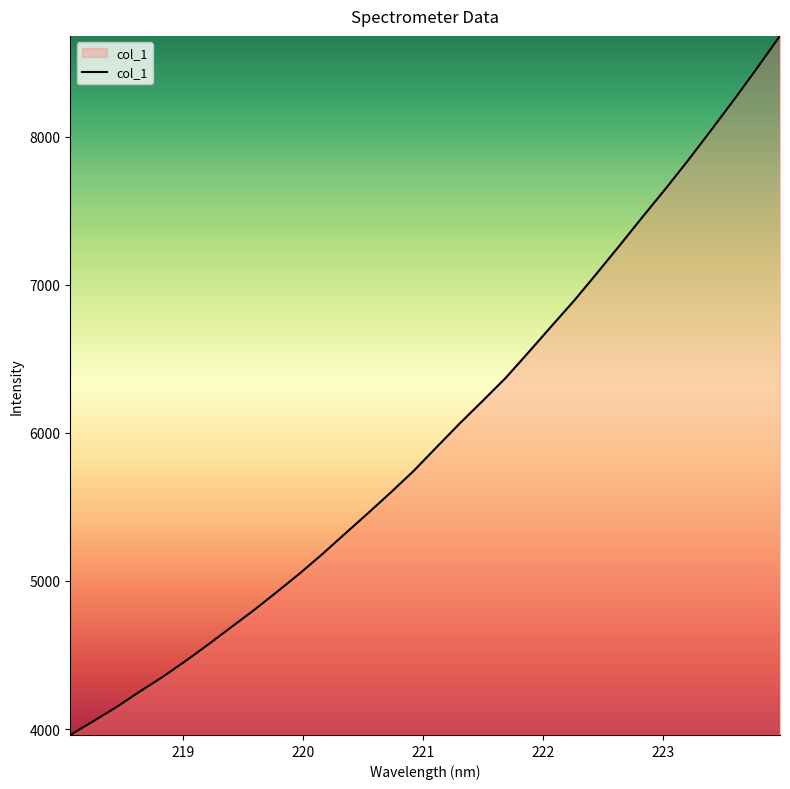

What is the difference between the maximum and minimum values?

4721.5